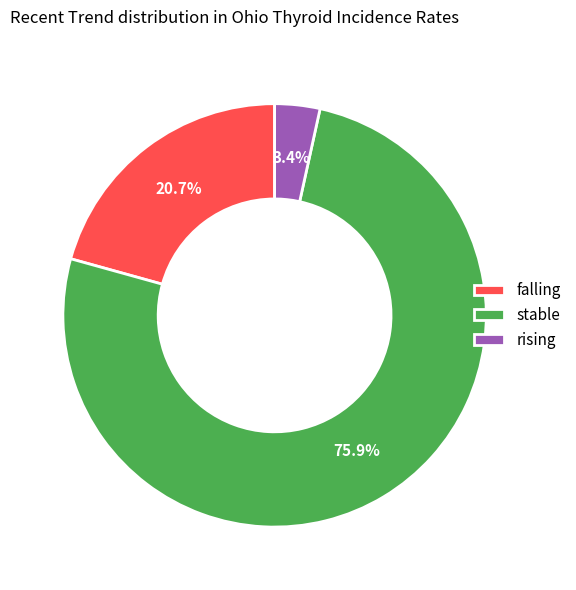

What percentage is the stable slice, to the nearest percent?

76%